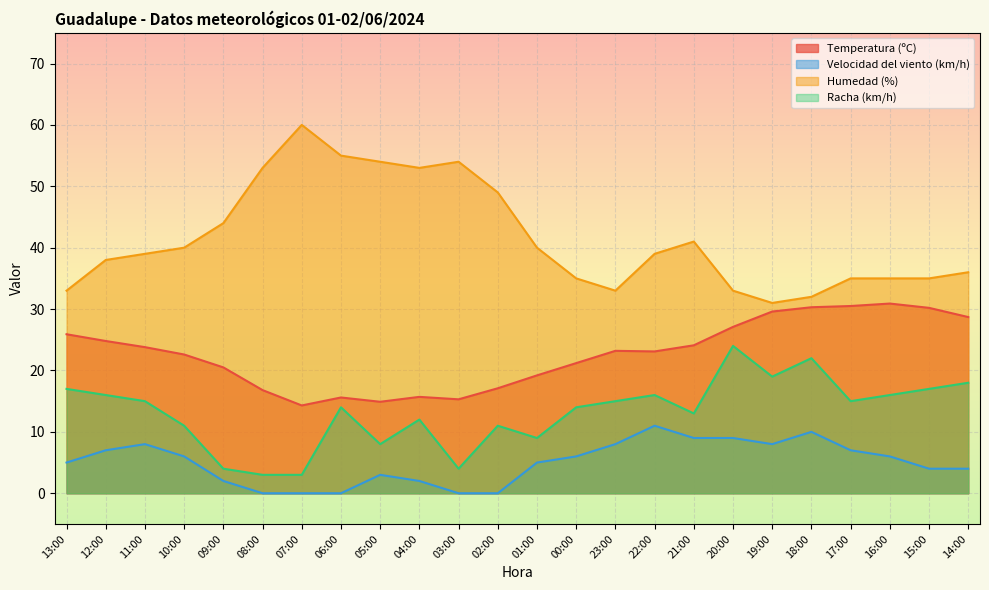

What is the label of the 2nd point from the right?

15:00